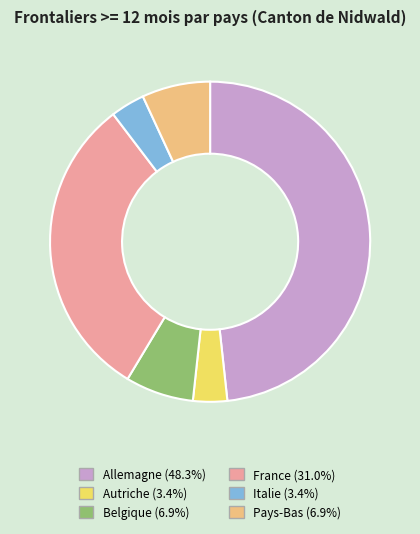

Does any single category account for the majority?

No